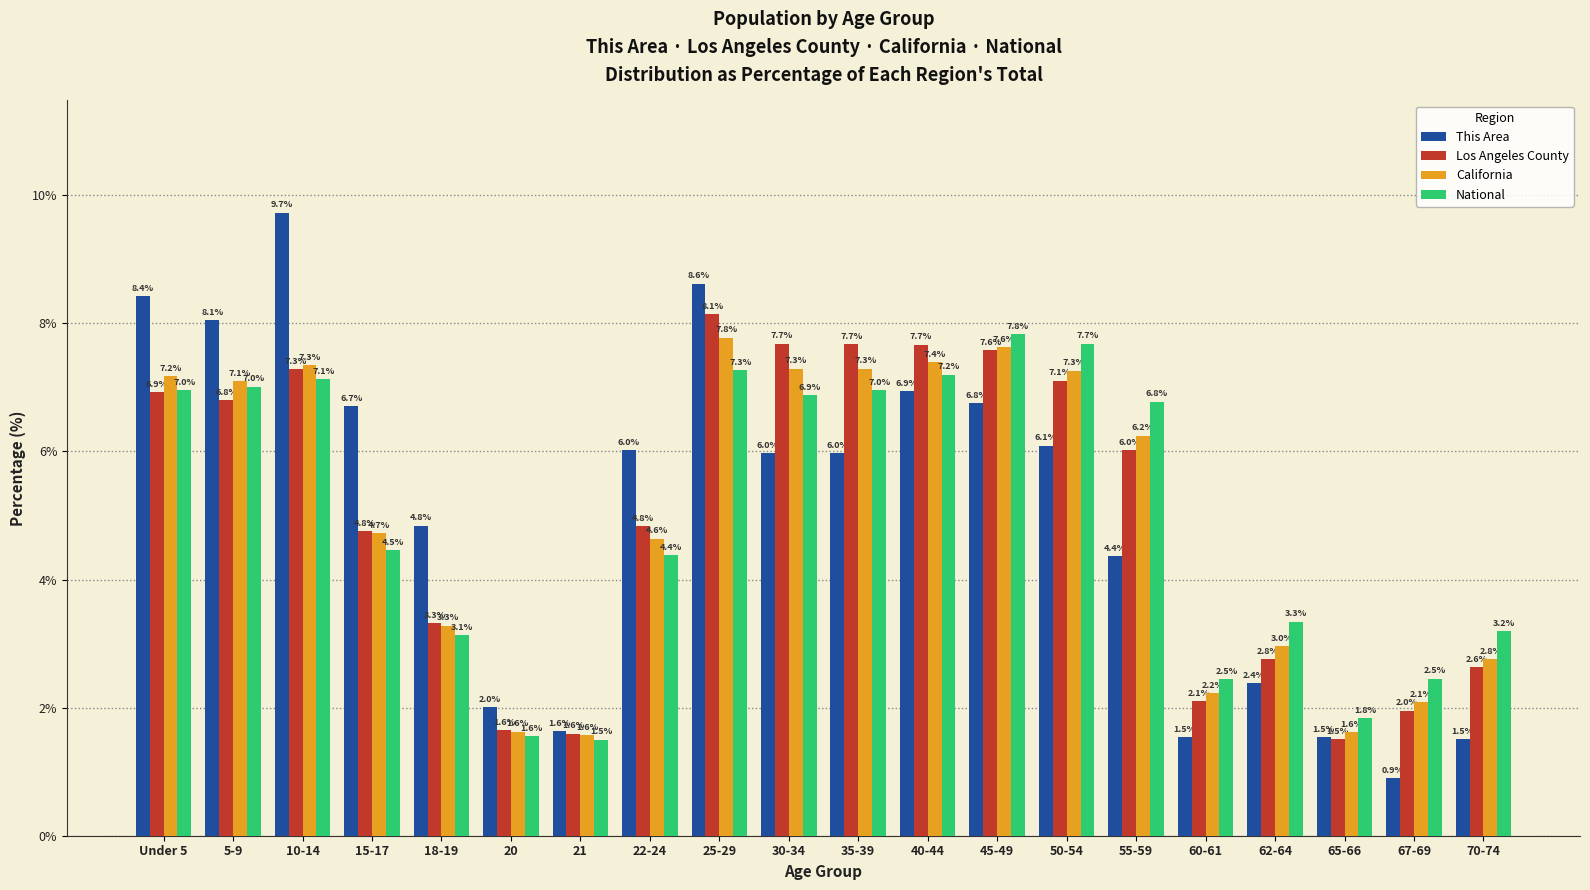

Reading left to right, what are all the values shown in this chart?

This Area: 8.4	8.1	9.7	6.7	4.8	2.0	1.6	6.0	8.6	6.0	6.0	6.9	6.8	6.1	4.4	1.5	2.4	1.5	0.9	1.5
Los Angeles County: 6.9	6.8	7.3	4.8	3.3	1.6	1.6	4.8	8.1	7.7	7.7	7.7	7.6	7.1	6.0	2.1	2.8	1.5	2.0	2.6
California: 7.2	7.1	7.3	4.7	3.3	1.6	1.6	4.6	7.8	7.3	7.3	7.4	7.6	7.3	6.2	2.2	3.0	1.6	2.1	2.8
National: 7.0	7.0	7.1	4.5	3.1	1.6	1.5	4.4	7.3	6.9	7.0	7.2	7.8	7.7	6.8	2.5	3.3	1.8	2.5	3.2